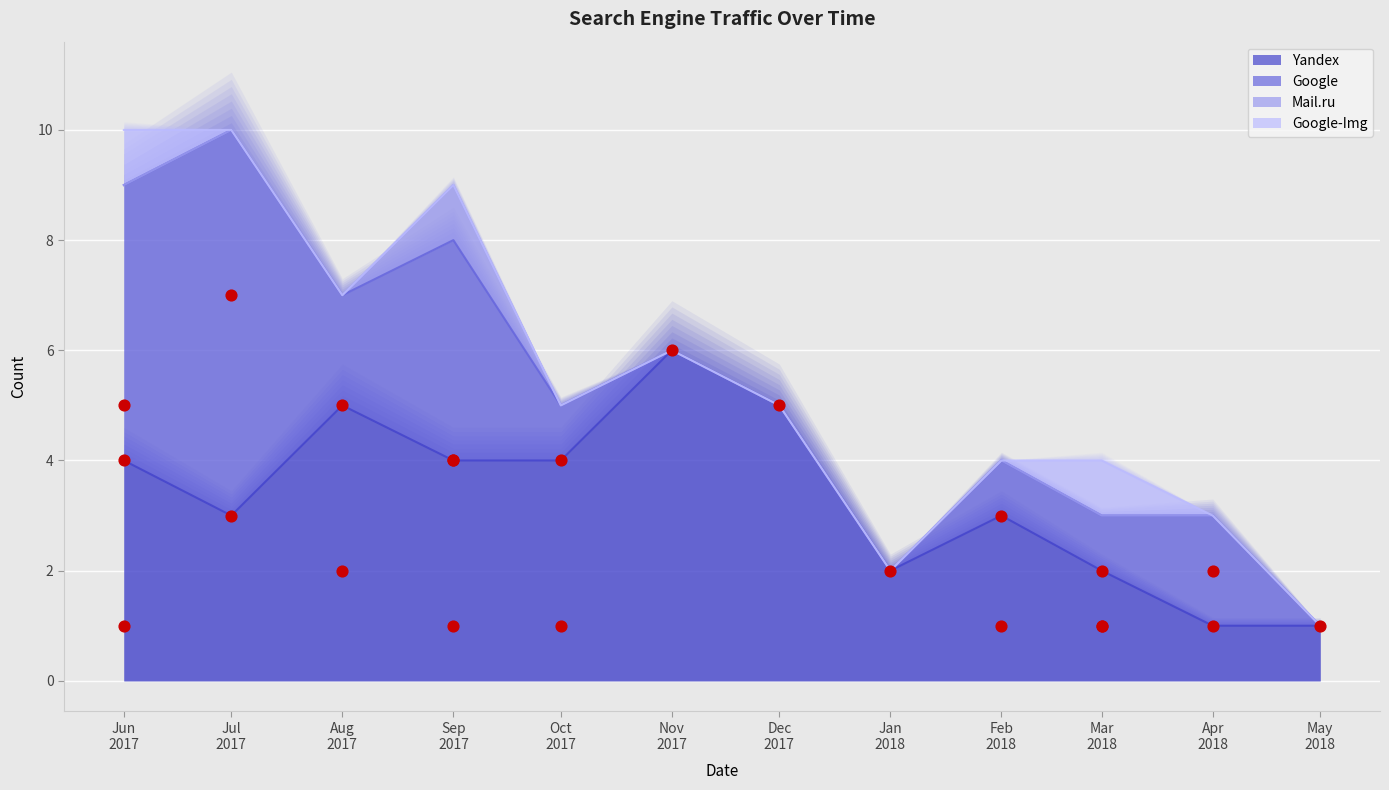

Which series contains the lowest Y value?

Google